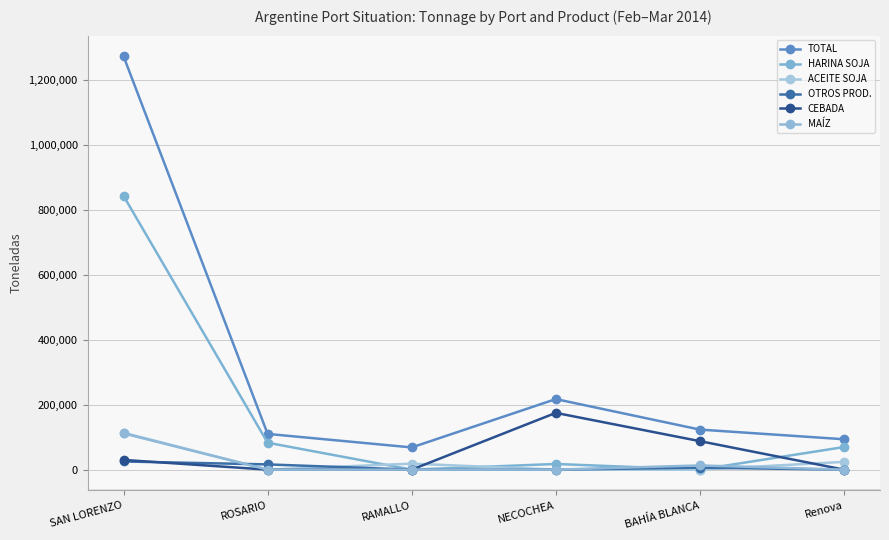

What position from the right is BAHÍA BLANCA?

2